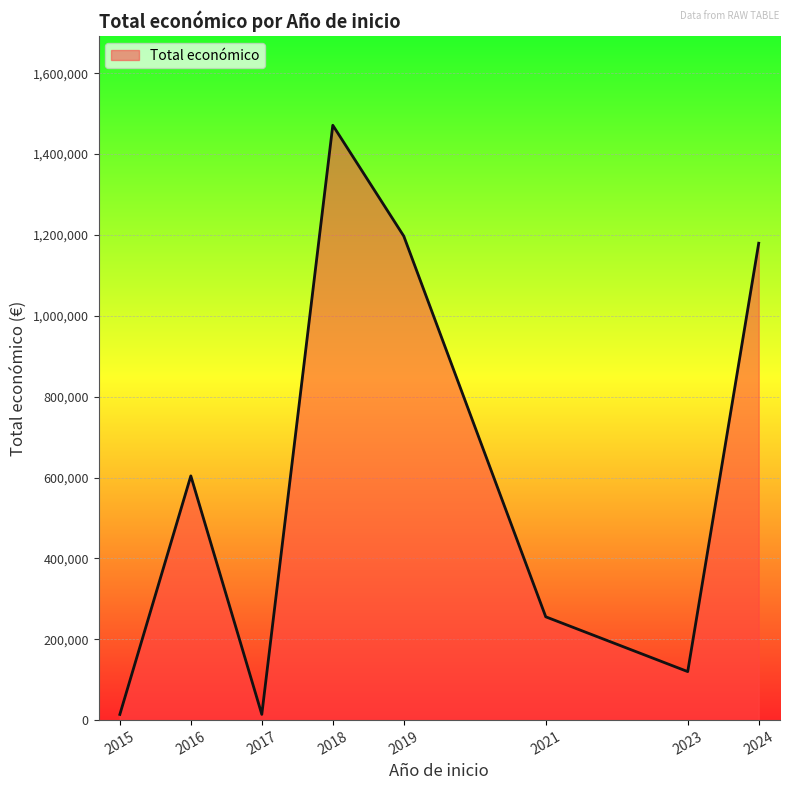

What is the maximum value shown in the chart?

1471464